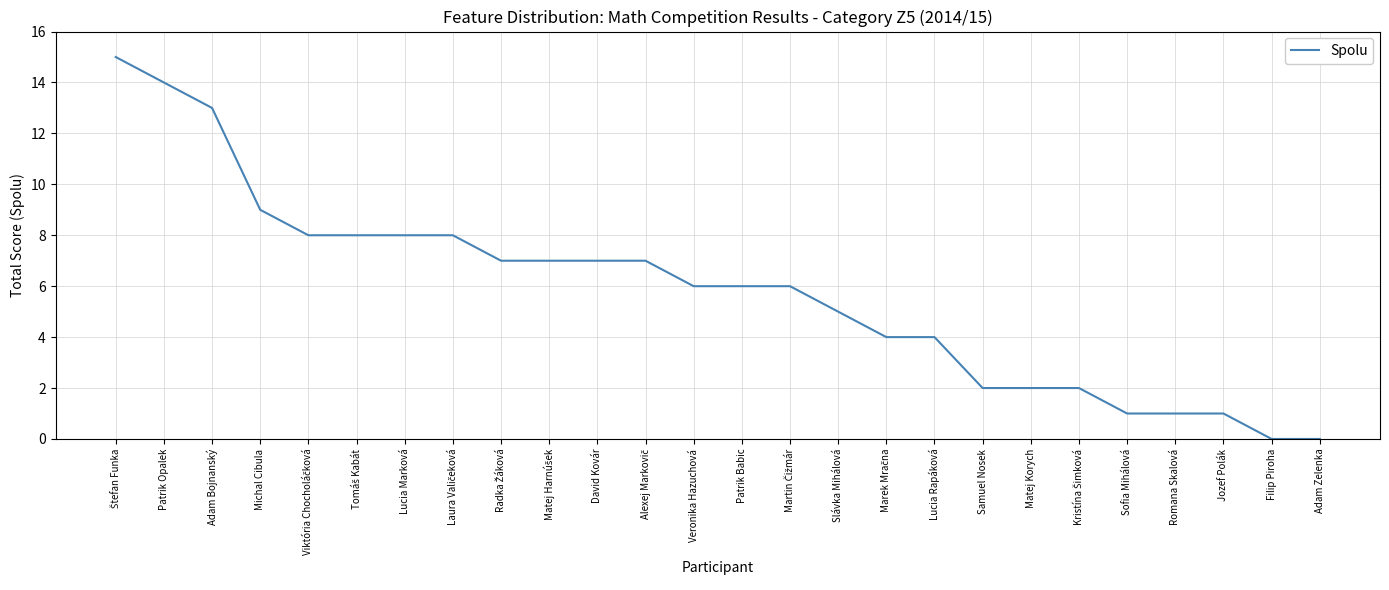

Does the chart display data point markers on the line(s)?

No